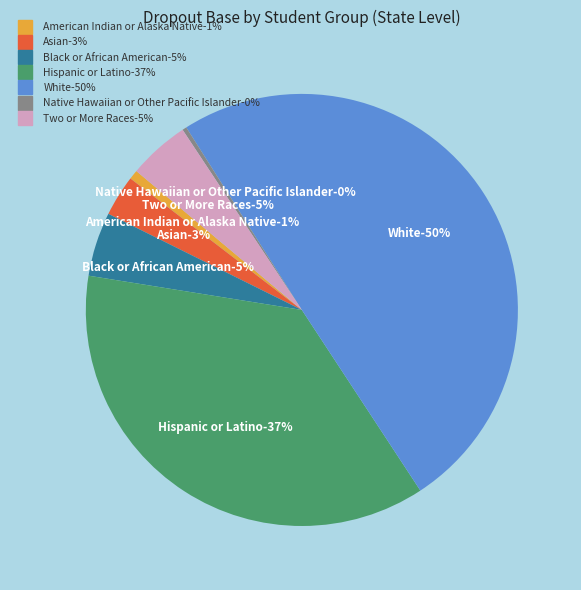

To the nearest percent, what percentage of the pie is American Indian or Alaska Native?

1%